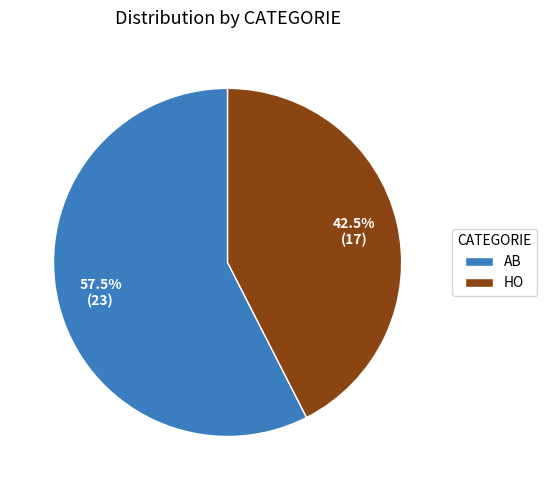

To the nearest percent, what is the combined percentage of HO and AB?

100%